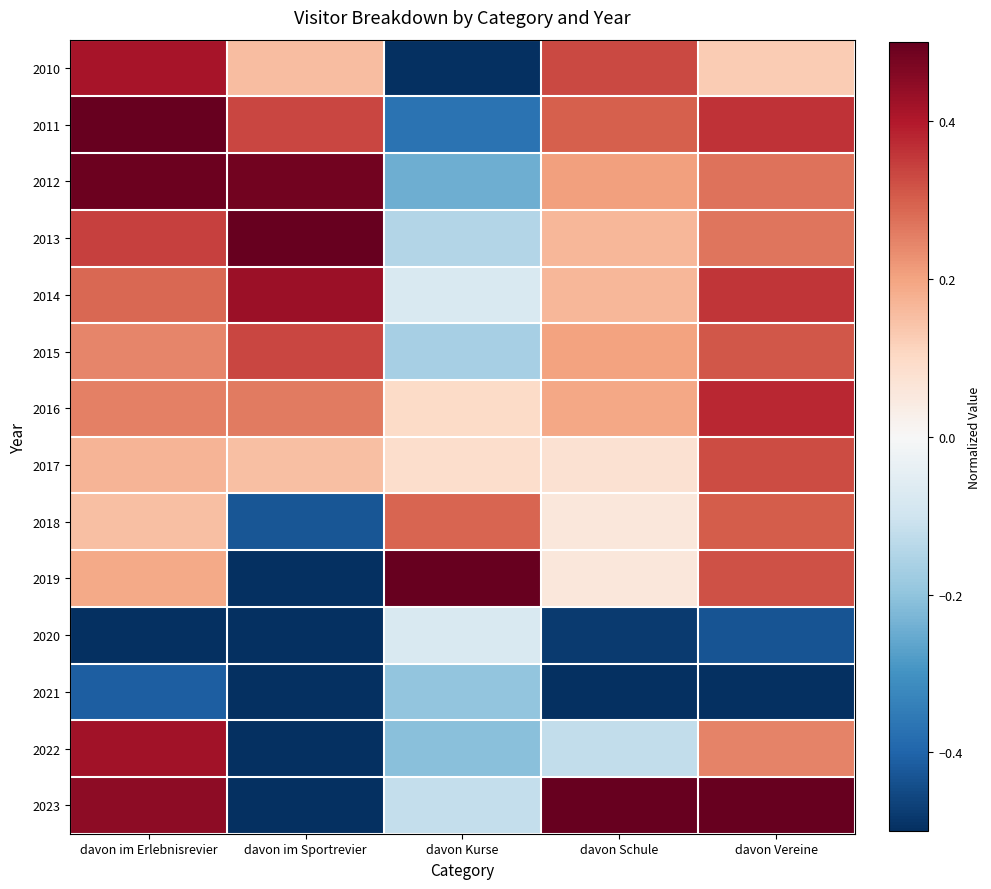

What is the minimum value shown in the chart?

-0.5